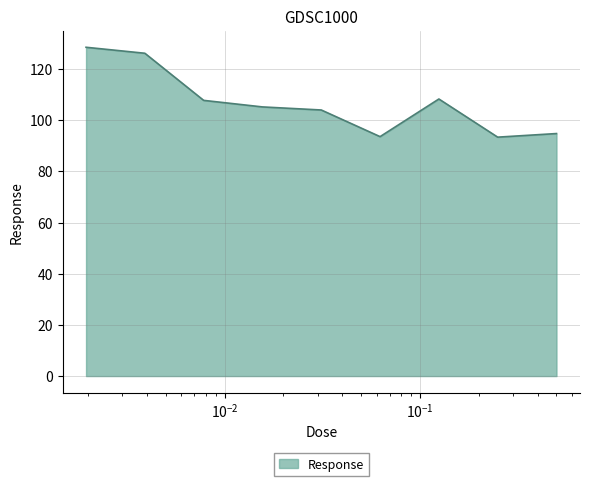

What is the difference between the maximum and minimum values?

35.1